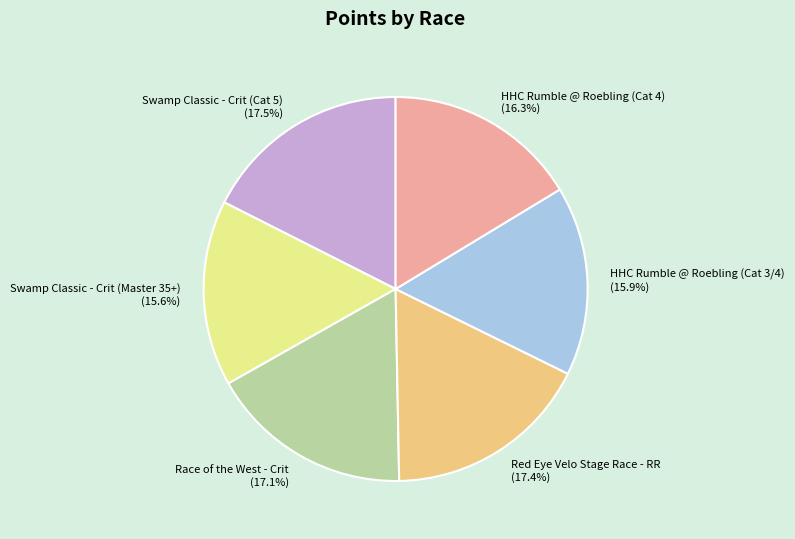

What percentage do HHC Rumble @ Roebling (Cat 3/4) and Swamp Classic - Crit (Cat 5) together represent?

33.5%